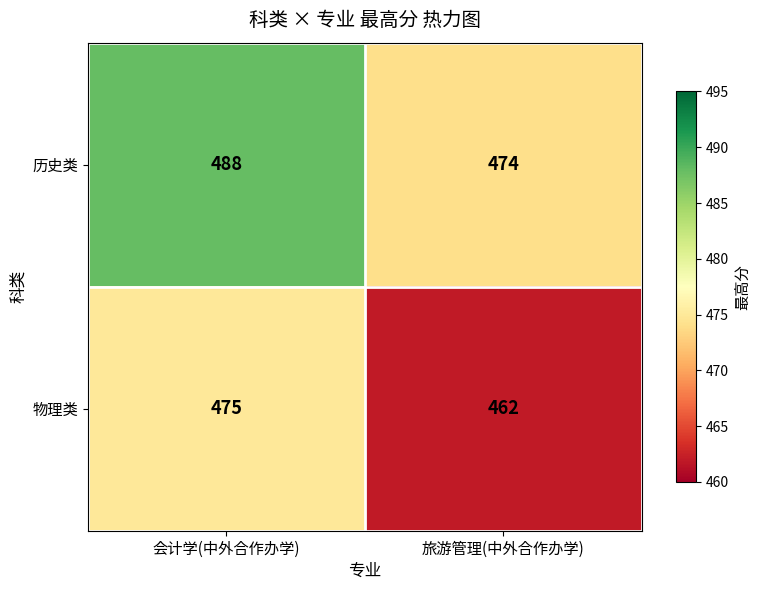

Rank the series by their maximum value, from highest to lowest.

历史类, 物理类